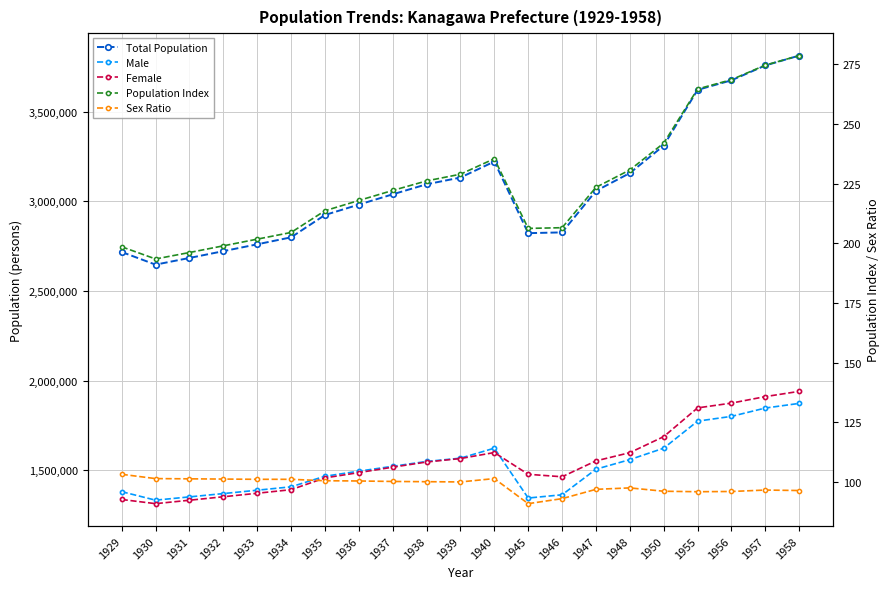

Reading left to right, transcribe all the data shown in this chart.

Total Population: 1929=2716881.0	1930=2646301.0	1931=2683600.0	1932=2721400.0	1933=2759700.0	1934=2798600.0	1935=2923249.0	1936=2981100.0	1937=3038500.0	1938=3094400.0	1939=3132000.0	1940=3221232.0	1945=2821892.0	1946=2826192.0	1947=3057444.0	1948=3156888.0	1950=3309935.0	1955=3620947.0	1956=3674305.0	1957=3757075.0	1958=3812219.0
Male: 1929=1380180.0	1930=1332918.0	1931=1351100.0	1932=1369600.0	1933=1388300.0	1934=1407300.0	1935=1466284.0	1936=1494500.0	1937=1521700.0	1938=1548700.0	1939=1567000.0	1940=1622778.0	1945=1344778.0	1946=1362854.0	1947=1505493.0	1948=1559048.0	1950=1622755.0	1955=1773488.0	1956=1800159.0	1957=1846655.0	1958=1872532.0
Female: 1929=1336701.0	1930=1313383.0	1931=1332500.0	1932=1351800.0	1933=1371400.0	1934=1391300.0	1935=1456965.0	1936=1486600.0	1937=1516800.0	1938=1545700.0	1939=1565000.0	1940=1598454.0	1945=1477114.0	1946=1463338.0	1947=1551951.0	1948=1597840.0	1950=1687180.0	1955=1847459.0	1956=1874146.0	1957=1910420.0	1958=1939687.0
Population Index: 1929=198.6	1930=193.5	1931=196.2	1932=199.0	1933=201.8	1934=204.6	1935=213.7	1936=218.0	1937=222.2	1938=226.2	1939=229.0	1940=235.5	1945=206.3	1946=206.6	1947=223.5	1948=230.8	1950=242.0	1955=264.7	1956=268.6	1957=274.7	1958=278.7
Sex Ratio: 1929=103.3	1930=101.5	1931=101.4	1932=101.3	1933=101.2	1934=101.2	1935=100.6	1936=100.5	1937=100.3	1938=100.2	1939=100.1	1940=101.5	1945=91.0	1946=93.1	1947=97.0	1948=97.6	1950=96.2	1955=96.0	1956=96.1	1957=96.7	1958=96.5